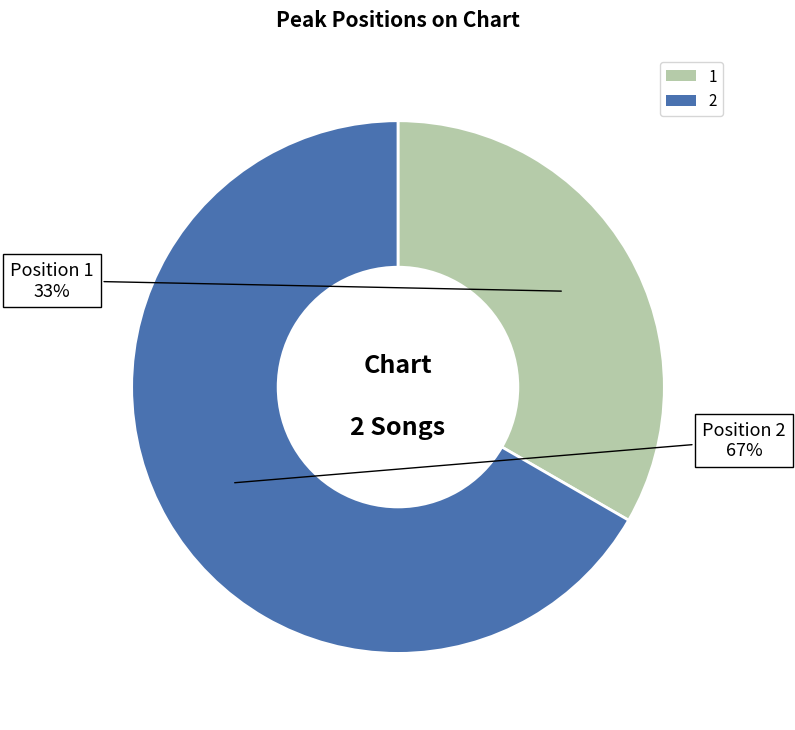

To the nearest percent, what percentage of the pie is 1?

33%